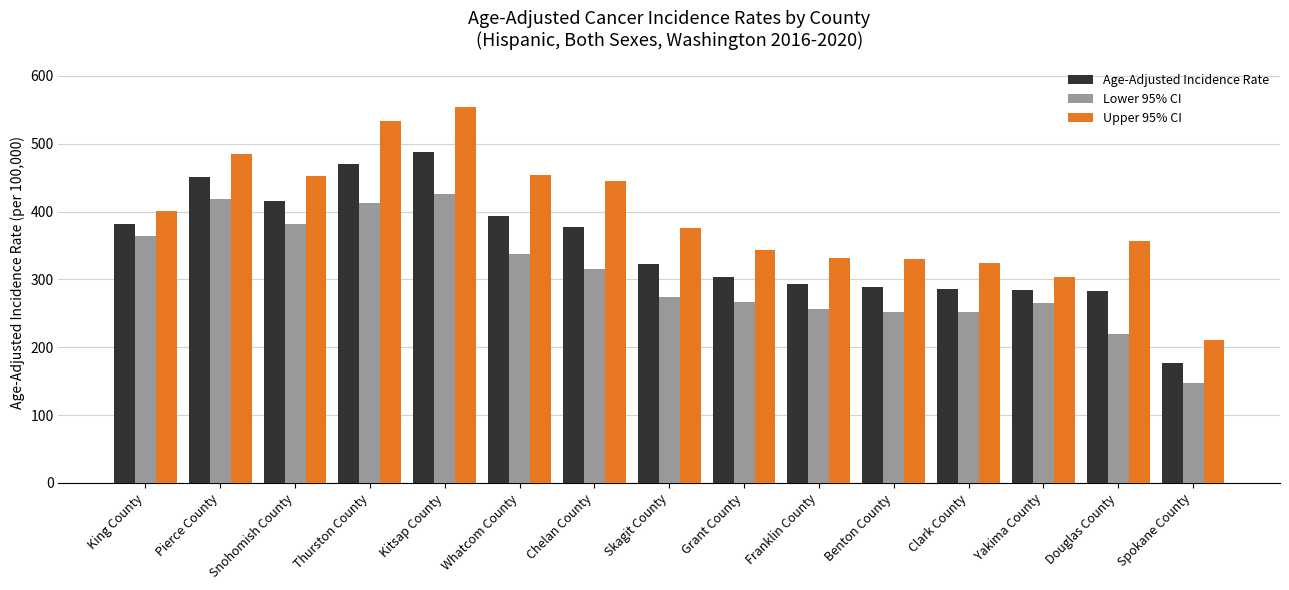

Which series has the widest spread of values?

Upper 95% CI